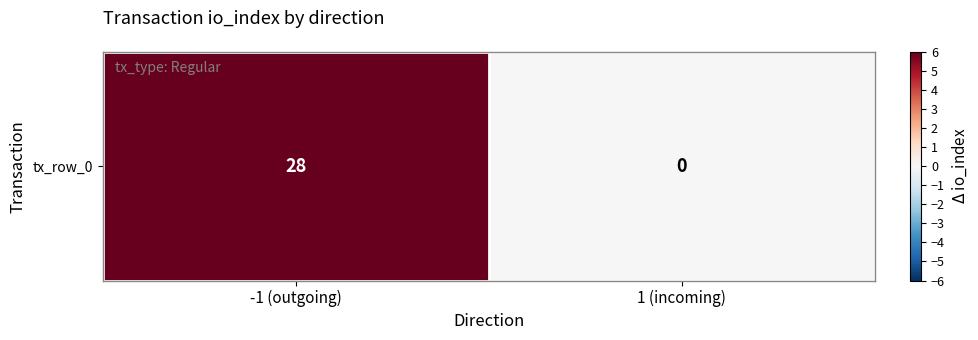

Reading left to right, list all the values displayed in this chart.

28	0